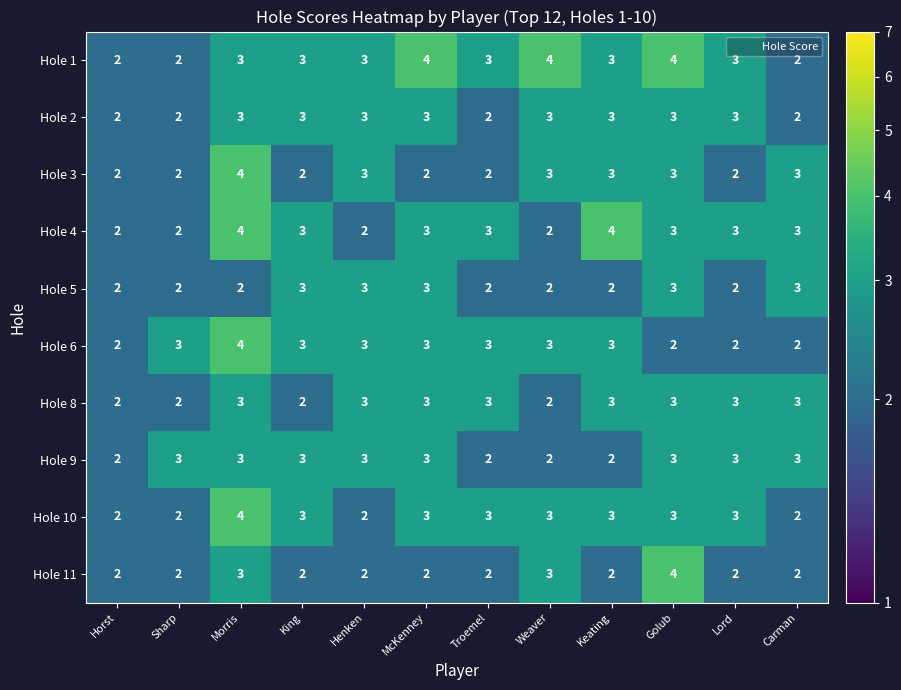

What is the total value across all series at Golub?

31